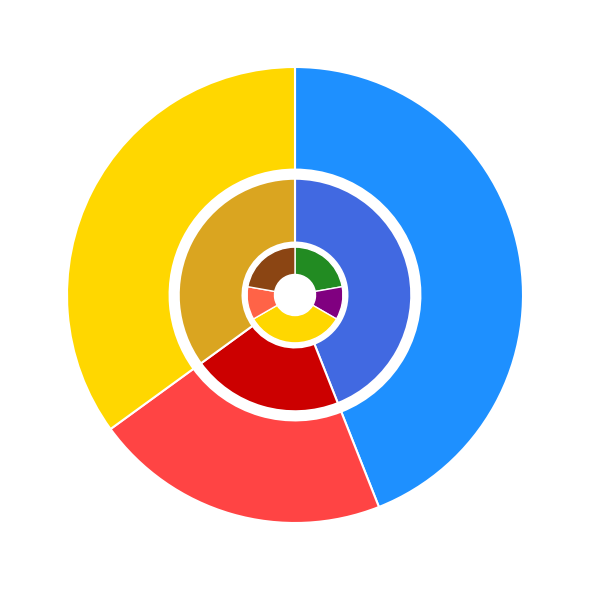

What portion of the pie excludes down?

79.0%